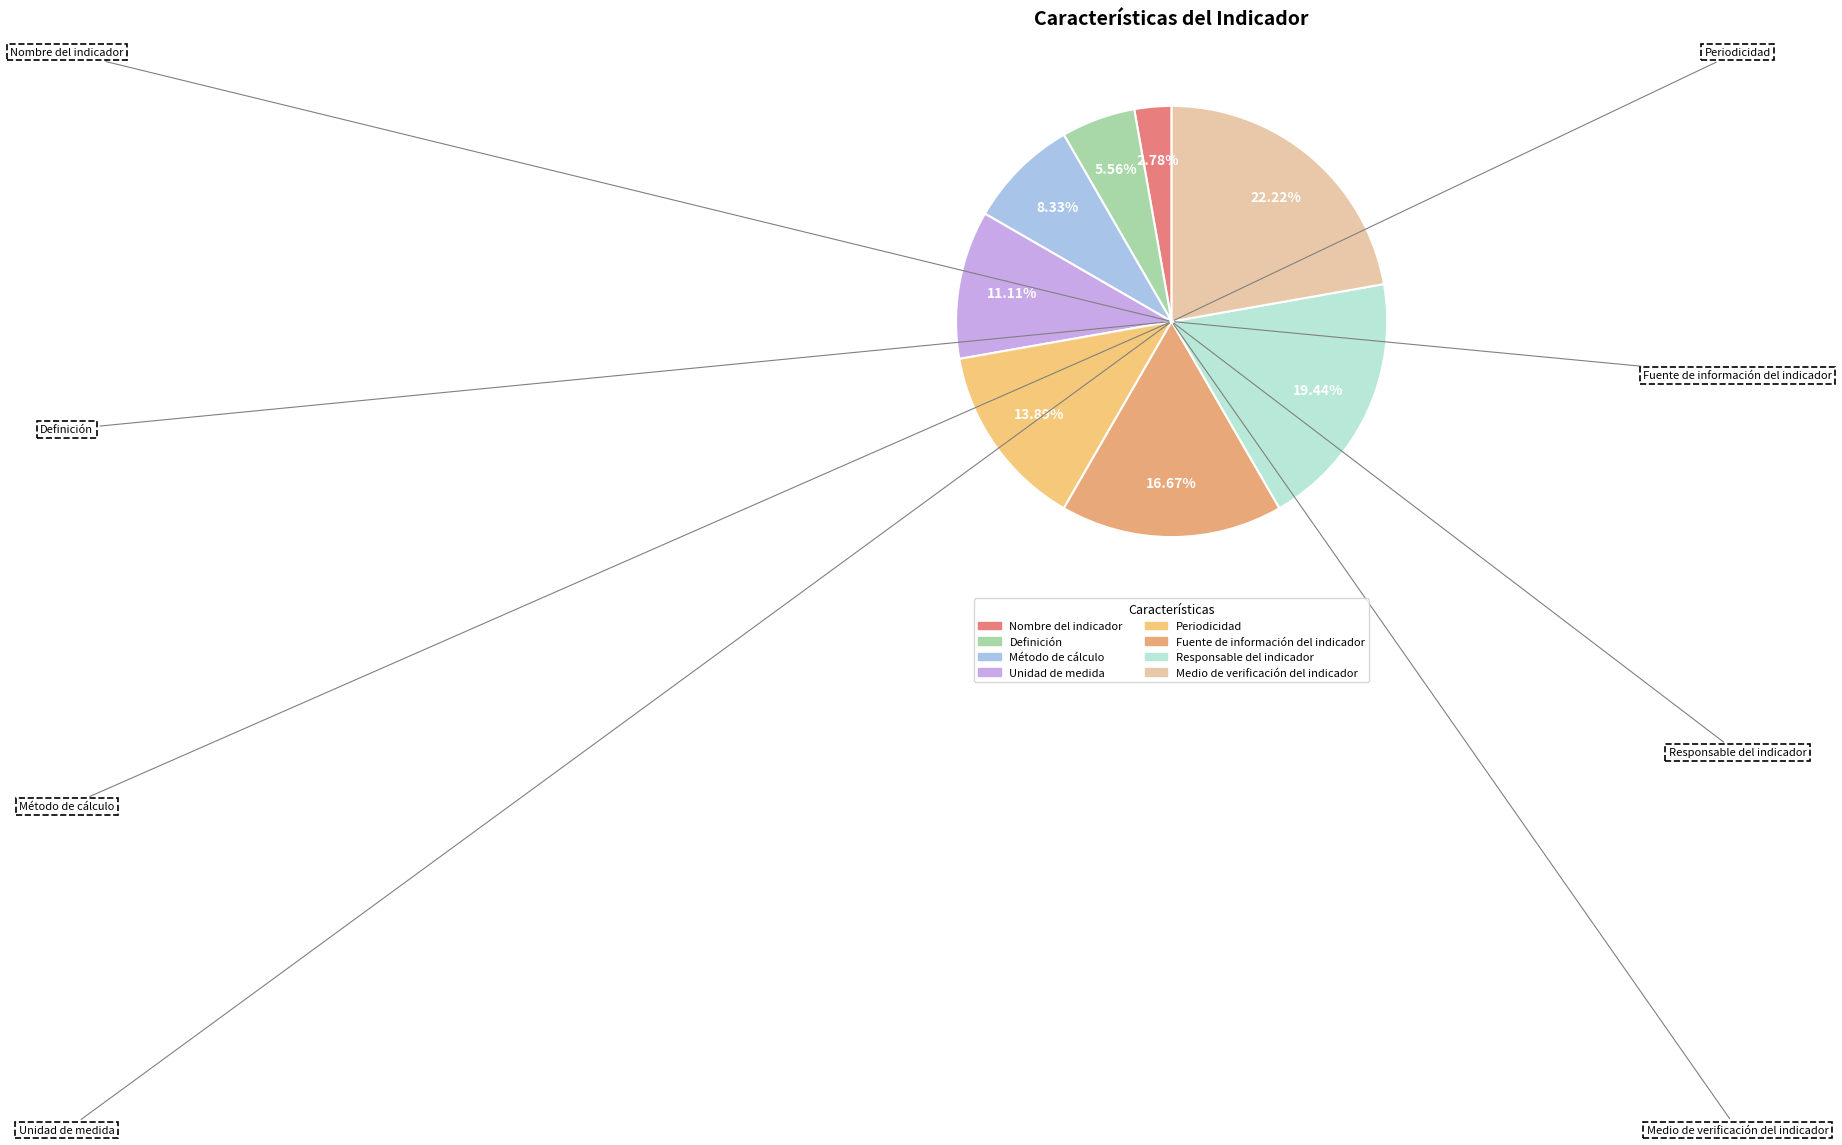

What percentage is the Método de cálculo slice, to the nearest percent?

8%